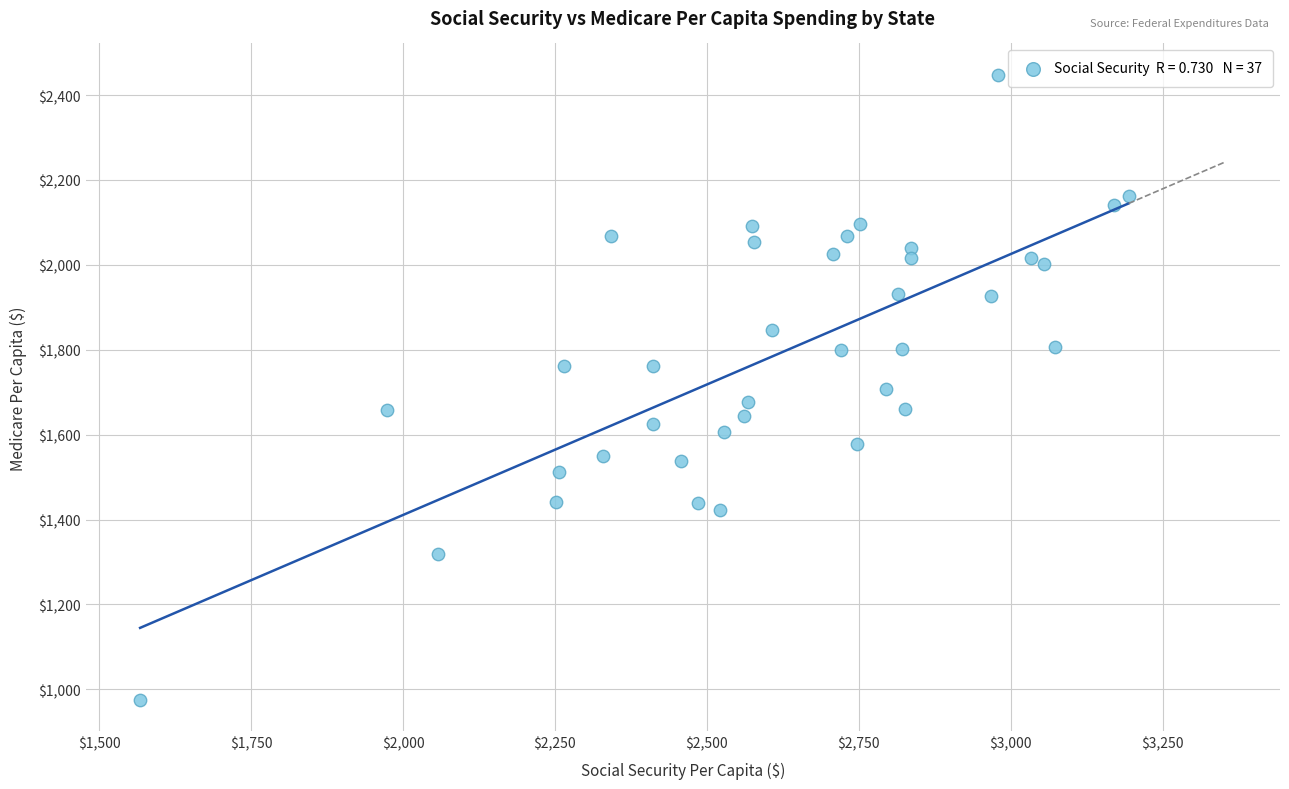

What is the range of Y values (max minus min)?

1473.3